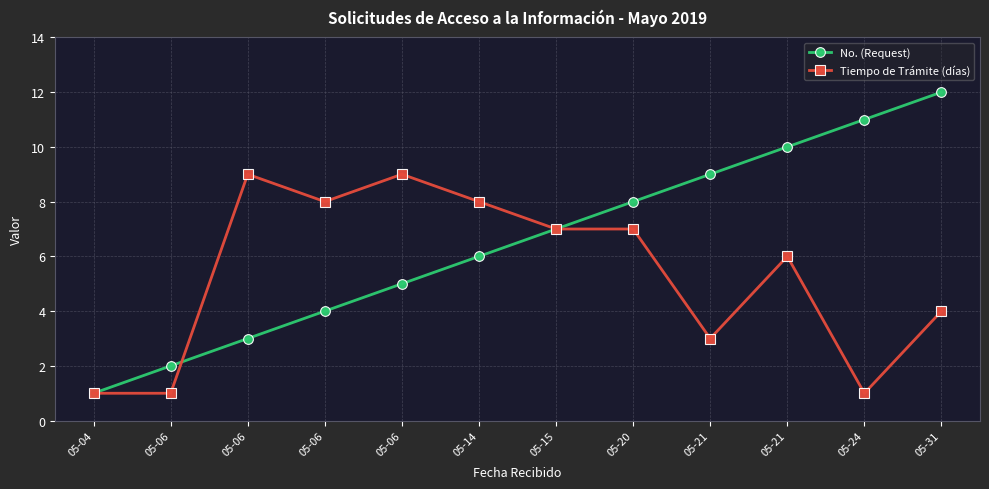

What are all the series names shown in the legend?

No. (Request), Tiempo de Trámite (días)